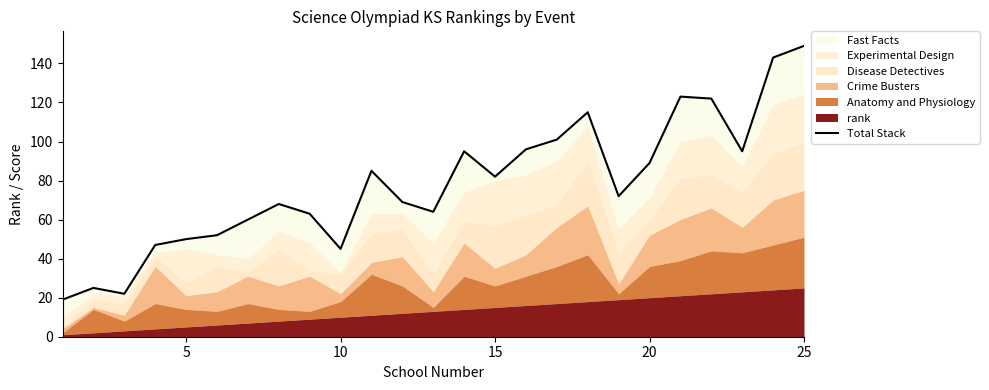

Reading left to right, list all the values displayed in this chart.

19	25	22	47	50	52	60	68	63	45	85	69	64	95	82	96	101	115	72	89	123	122	95	143	149